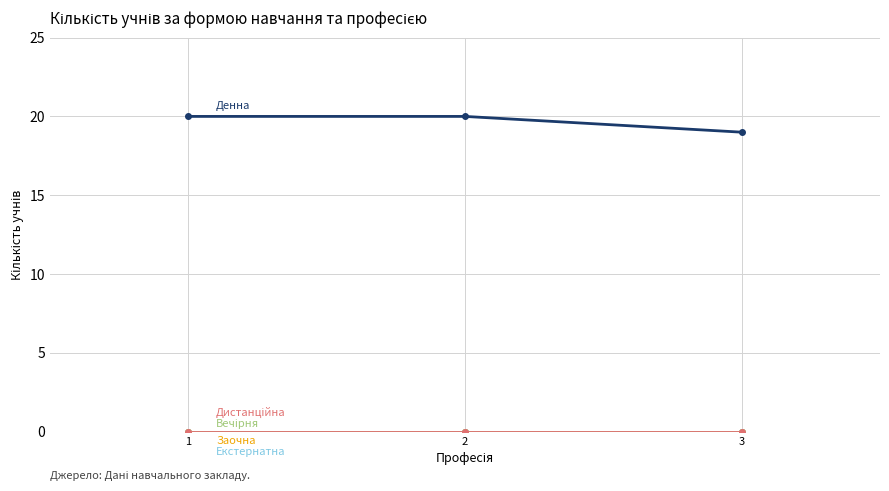

The value of Денна at 3 is 19. True or false?

True